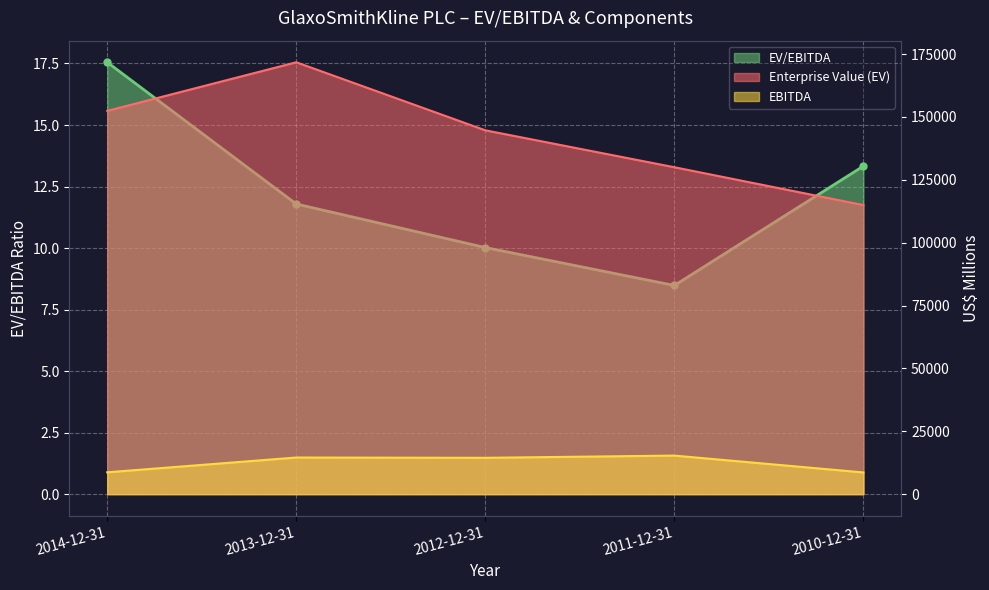

True or false: EV/EBITDA and Enterprise Value (EV) intersect in this chart.

False